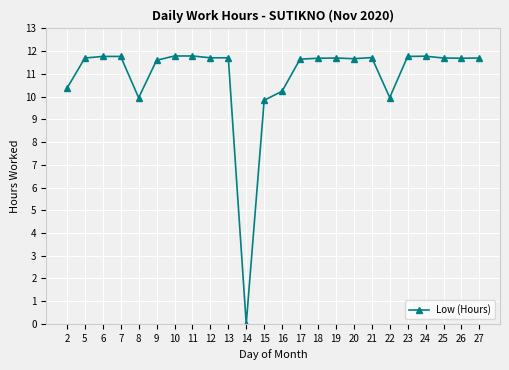

Where is the data nearest to the value 5?

15